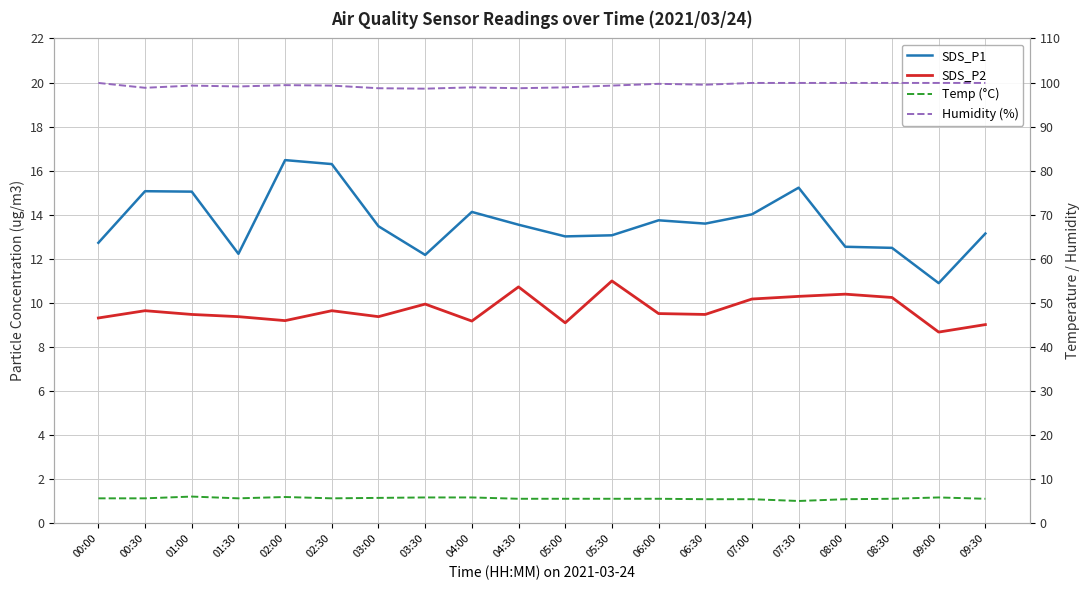

What position from the left is 08:30?

18